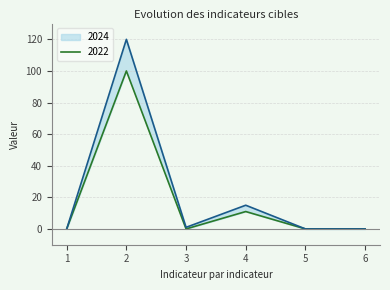

What is the value of the 2024 point at the 2nd from the left?

120